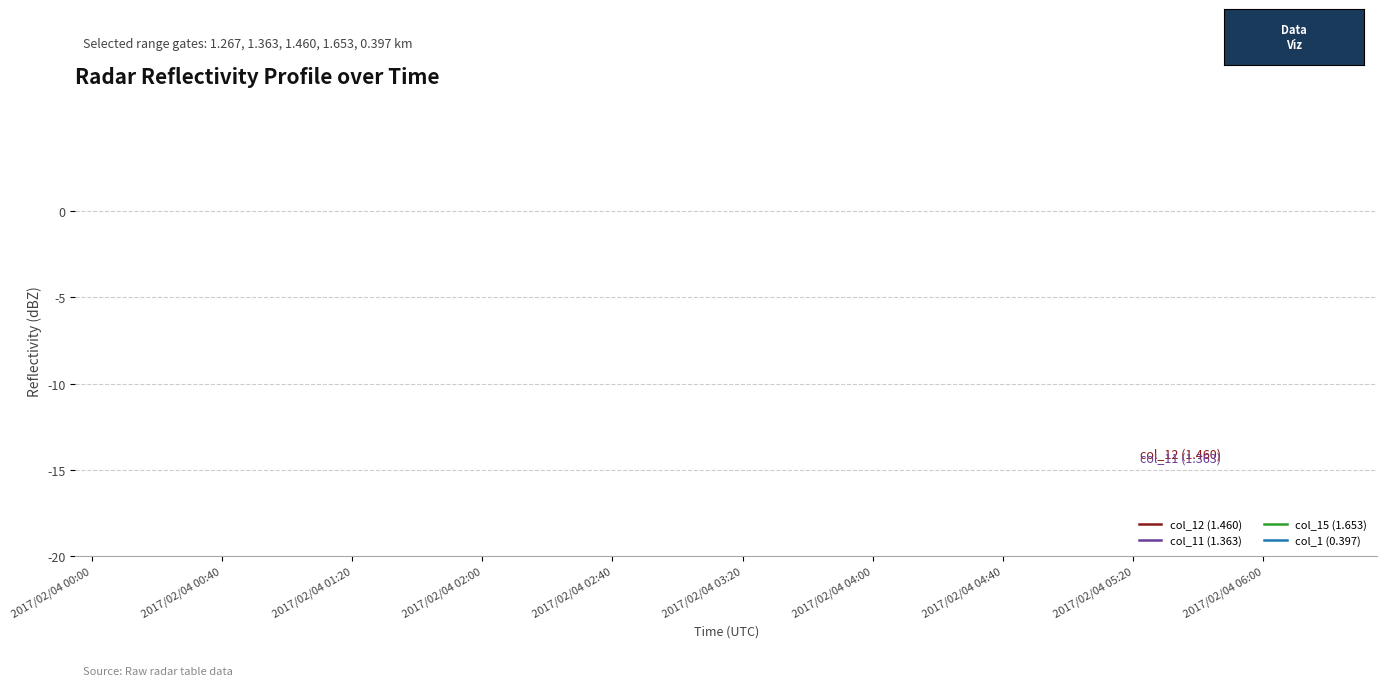

True or false: col_12 (1.460) and col_1 (0.397) cross at least once.

False